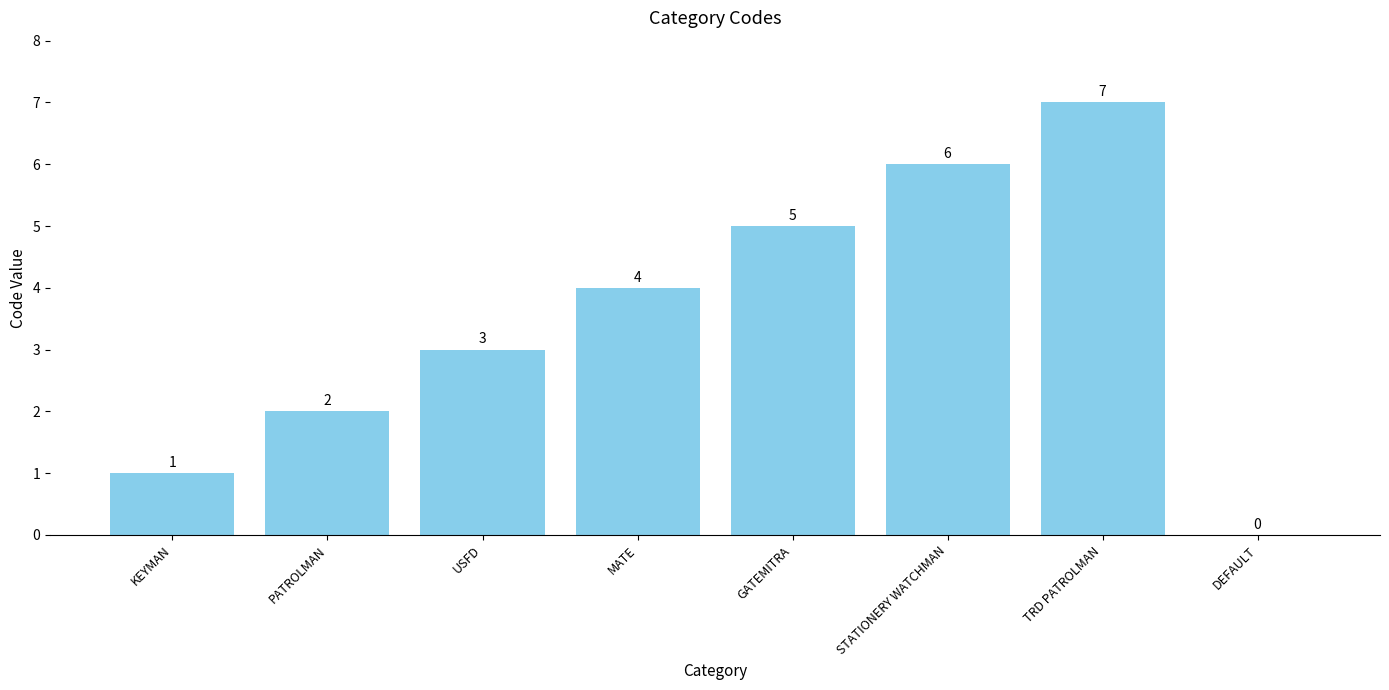

Where is the data nearest to the value 3?

USFD